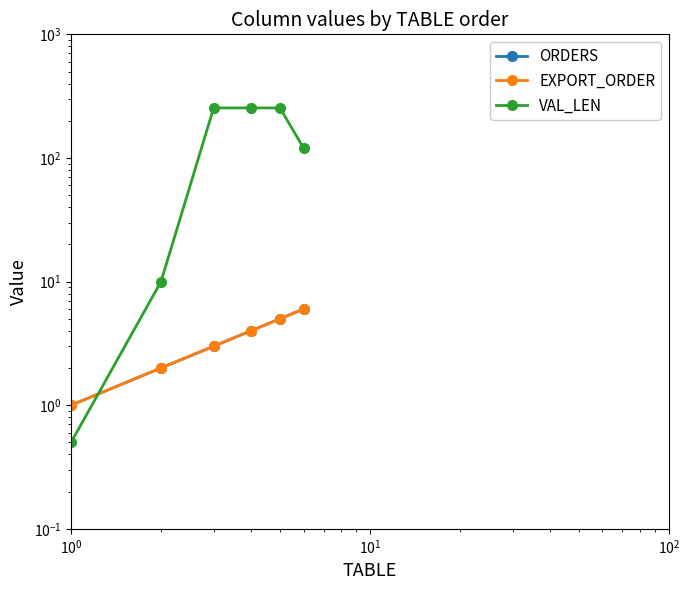

How many times do VAL_LEN and ORDERS cross each other?

1